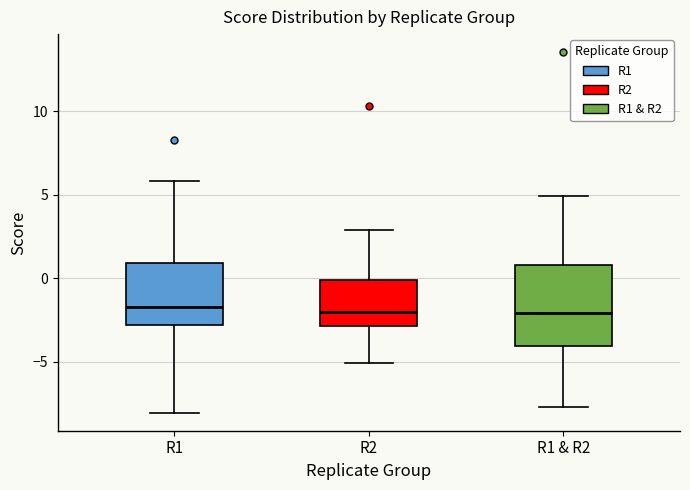

Where is the upper edge of the box for R1 & R2 on the y-axis? The values are not printed on the chart, so give them approximately, as read against the axis.

1.0